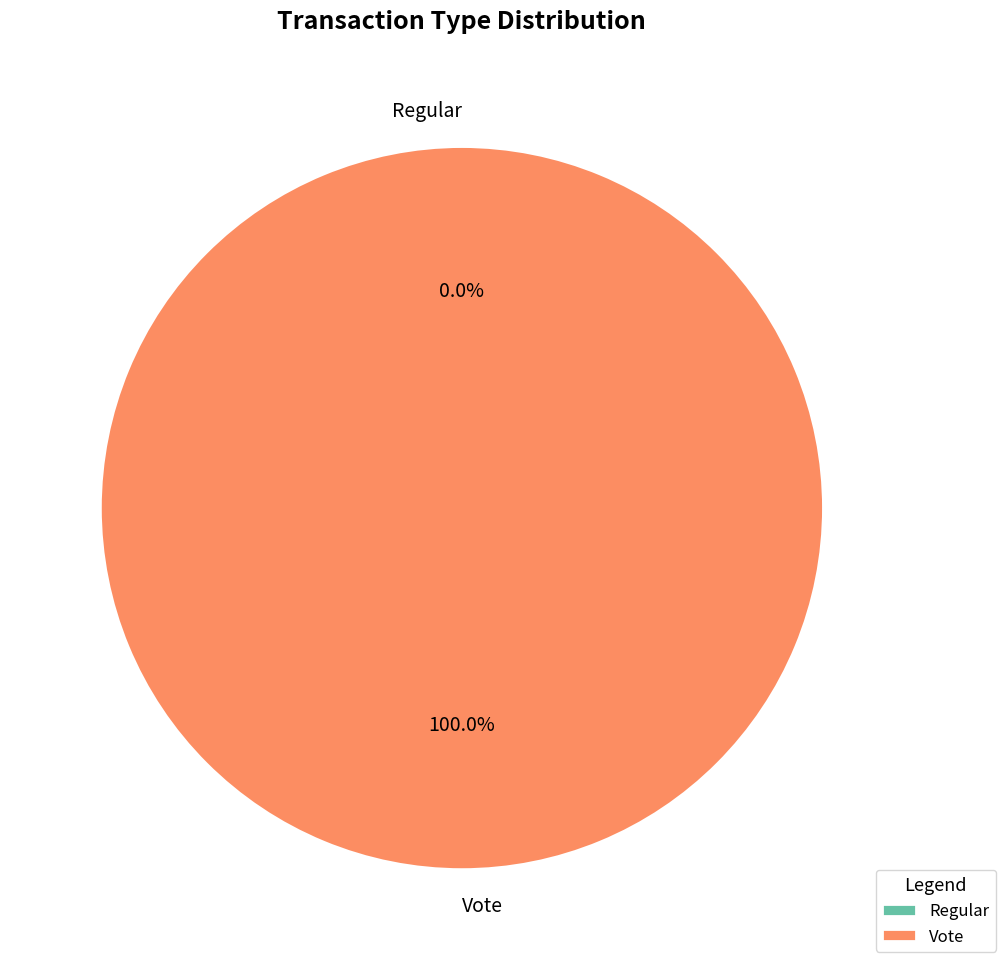

Which category has the biggest portion of the pie?

Vote